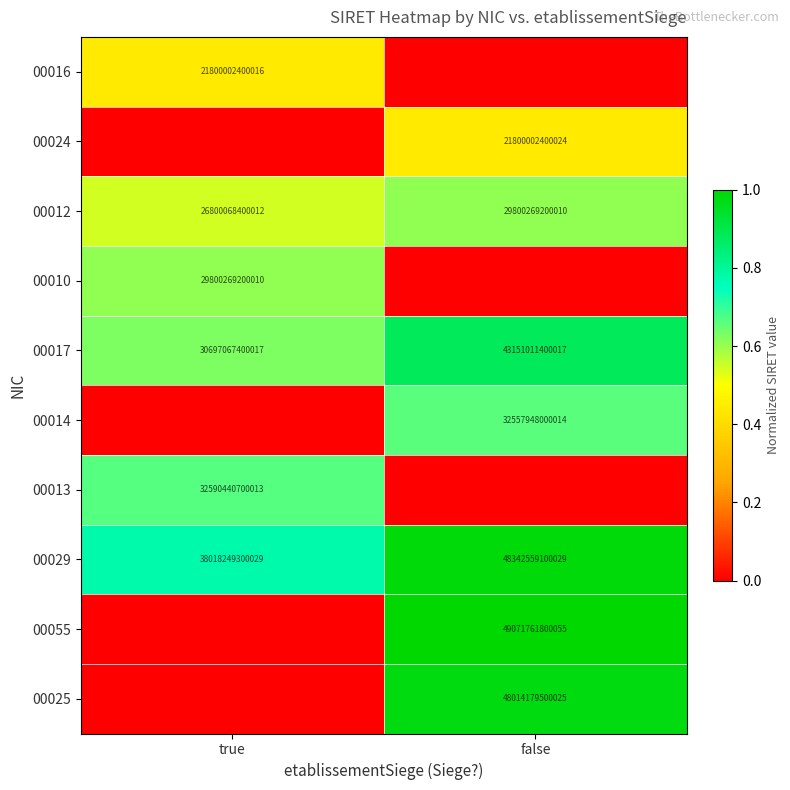

At which label is 00029 closest to 43180404200029?

true